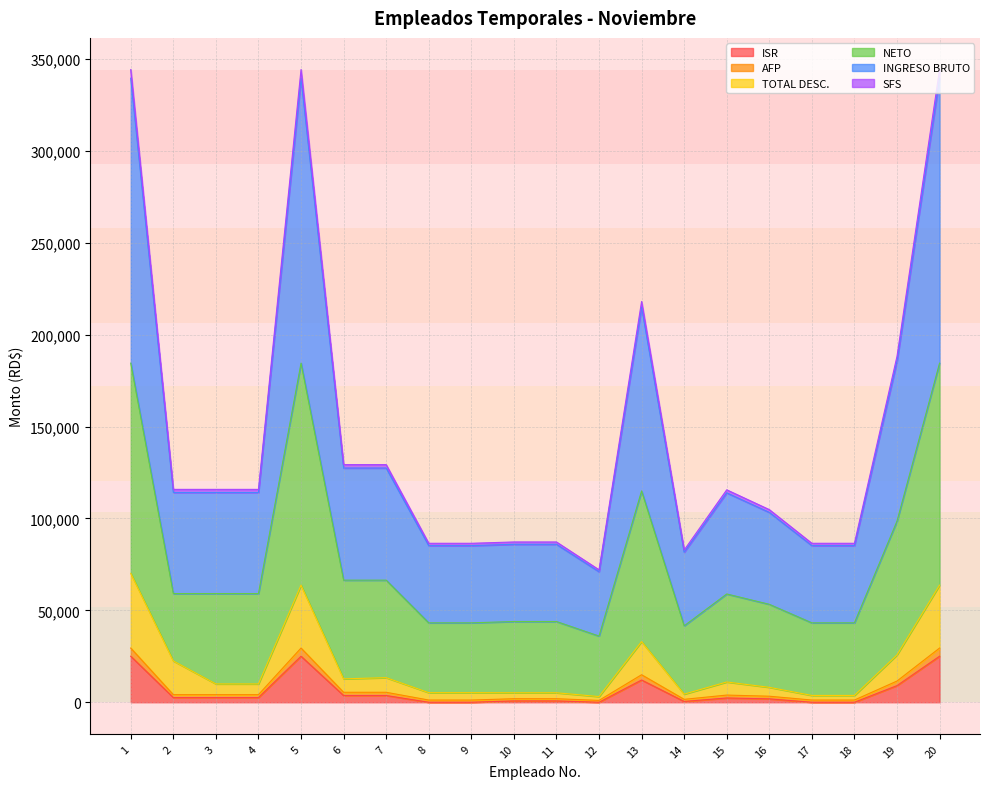

What is the difference between the second highest and minimum values in the SFS series?

28486.7